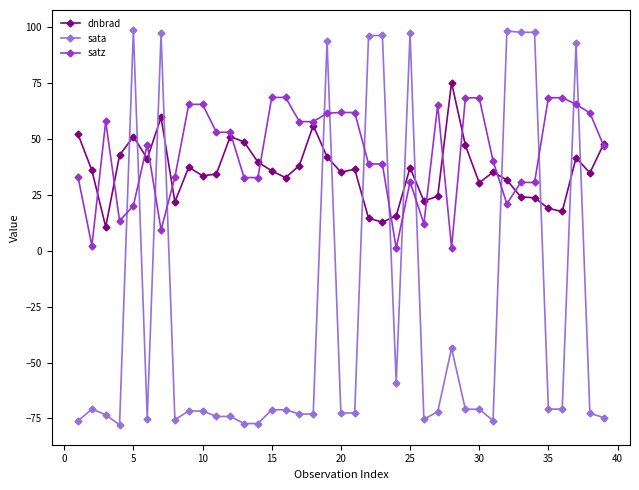

True or false: dnbrad has more than 1 points higher than both neighbors.

True